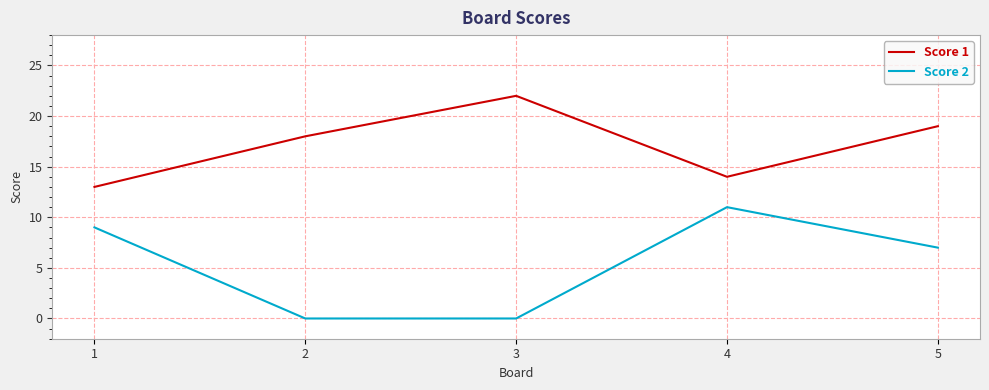

Does the chart display data point markers on the line(s)?

No